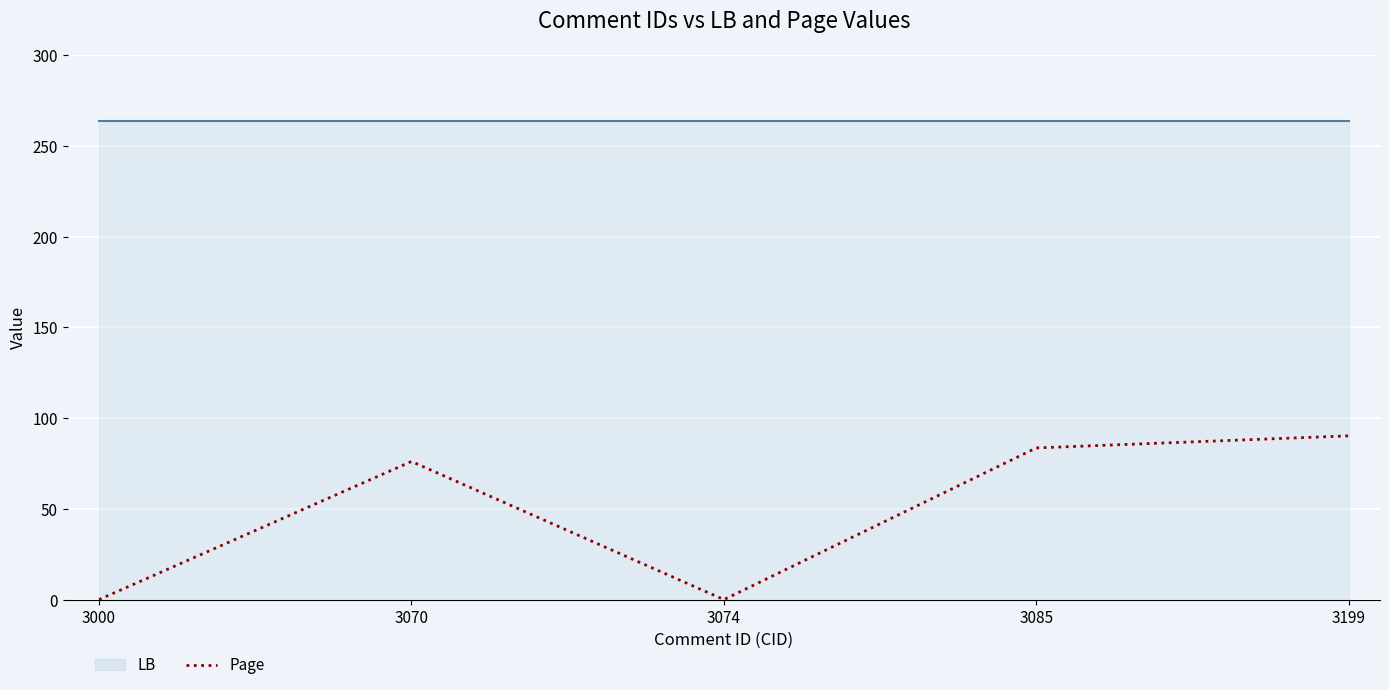

What is the difference between the second highest and minimum values?

83.6